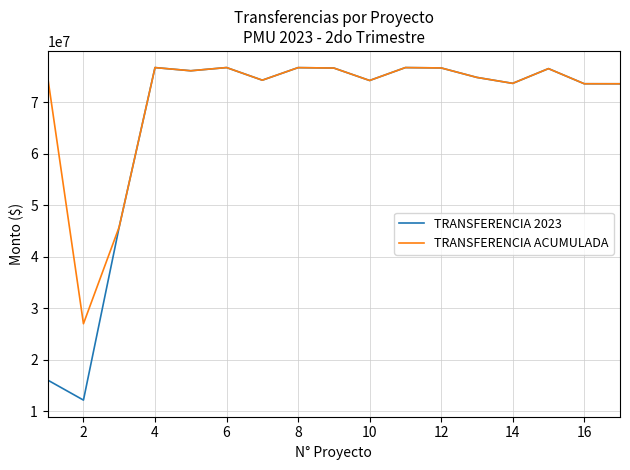

True or false: TRANSFERENCIA ACUMULADA has more than 1 interior local peaks.

True